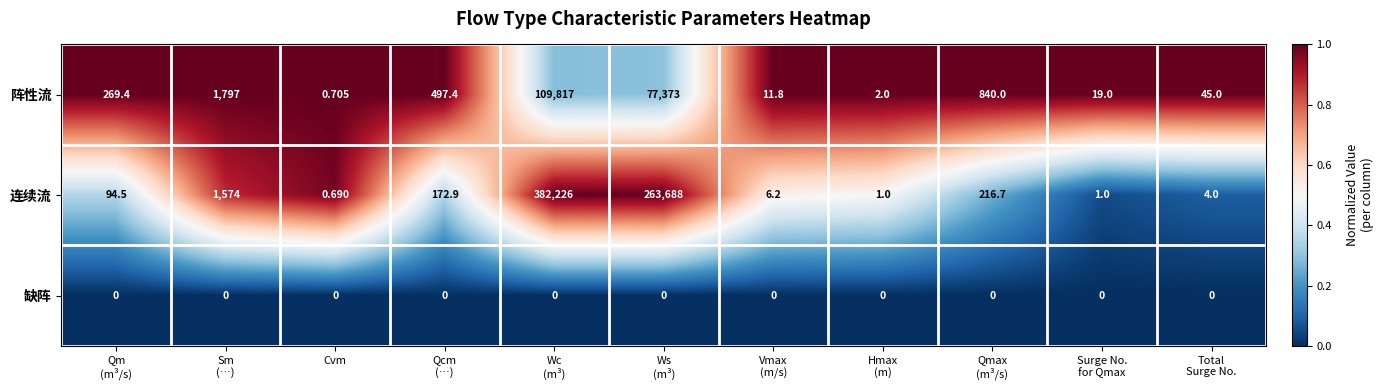

Which series has the largest total across all categories?

连续流